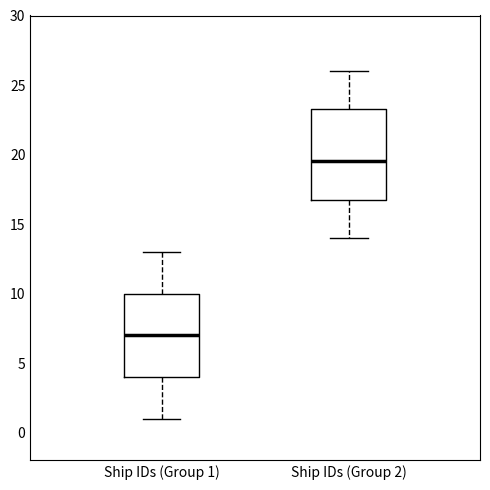

Where is the upper edge of the box for Ship IDs (Group 2) on the y-axis? The values are not printed on the chart, so give them approximately, as read against the axis.

23.5